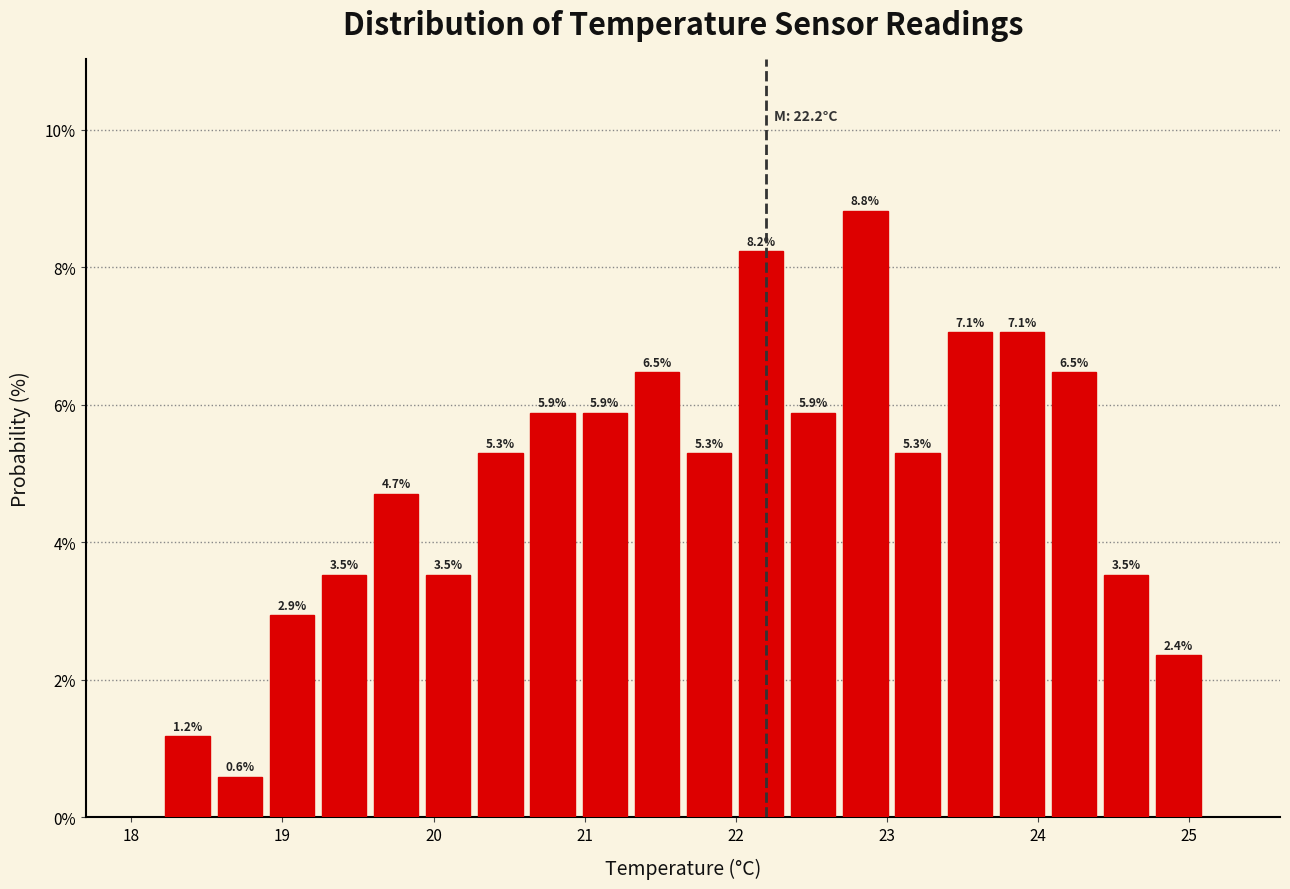

Read against the x-axis, roughly where is the centre of the tallest bar?

22.9